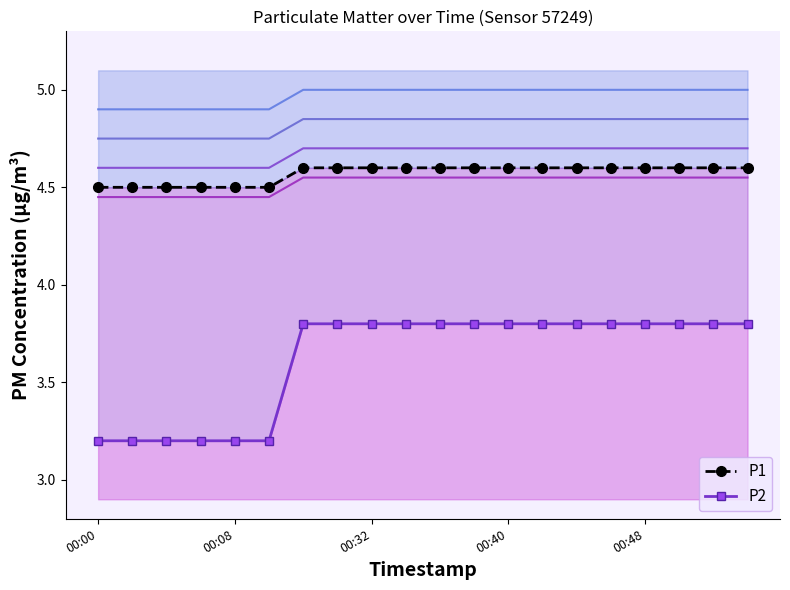

True or false: P1 and P2 cross at least once.

False